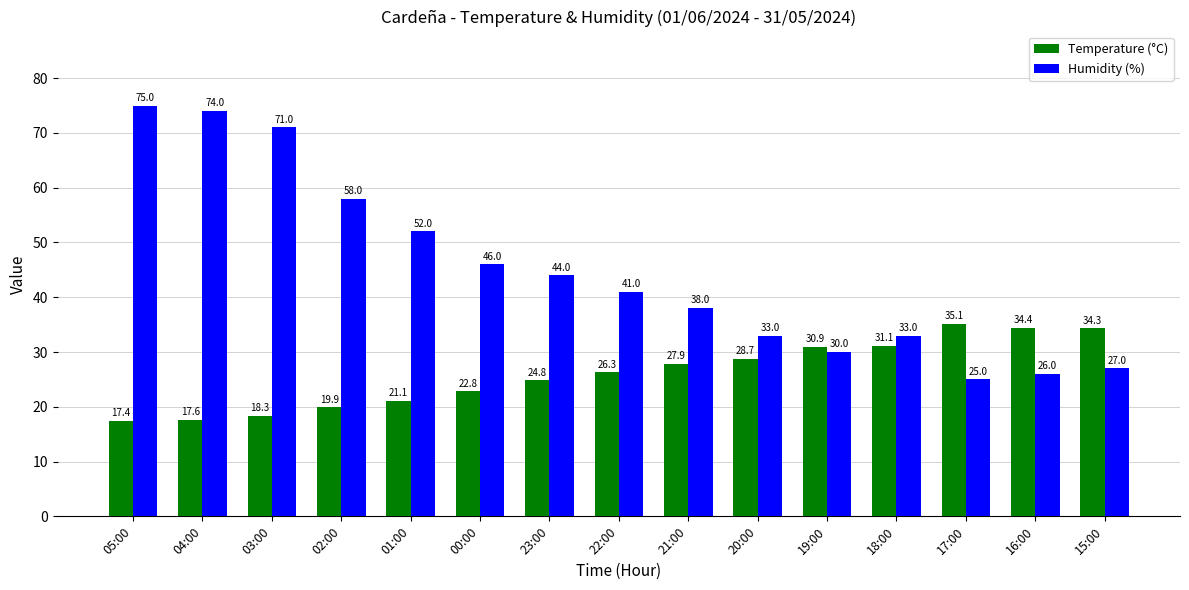

What are all the series names shown in the legend?

Temperature (°C), Humidity (%)